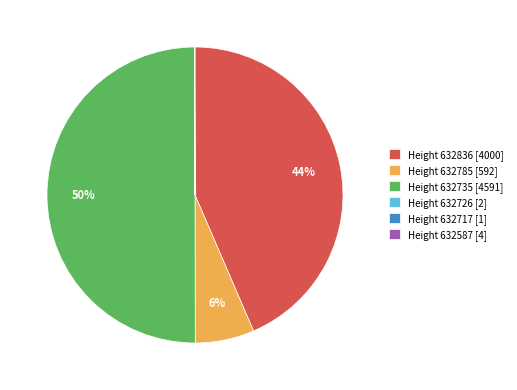

Is the sum of Height 632735 [4591] and Height 632836 [4000] greater than half?

Yes